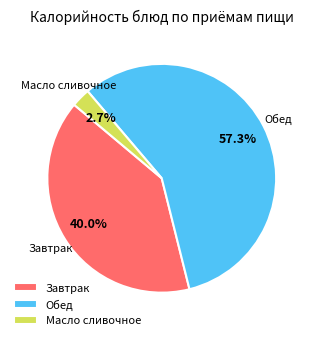

What is the smallest slice in the pie chart?

Масло сливочное